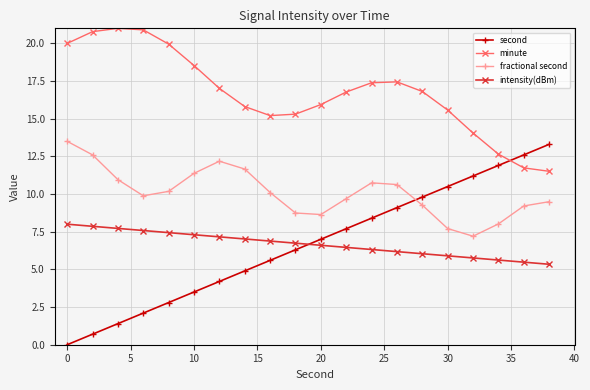

What is the lowest value of the fractional second series?

7.2